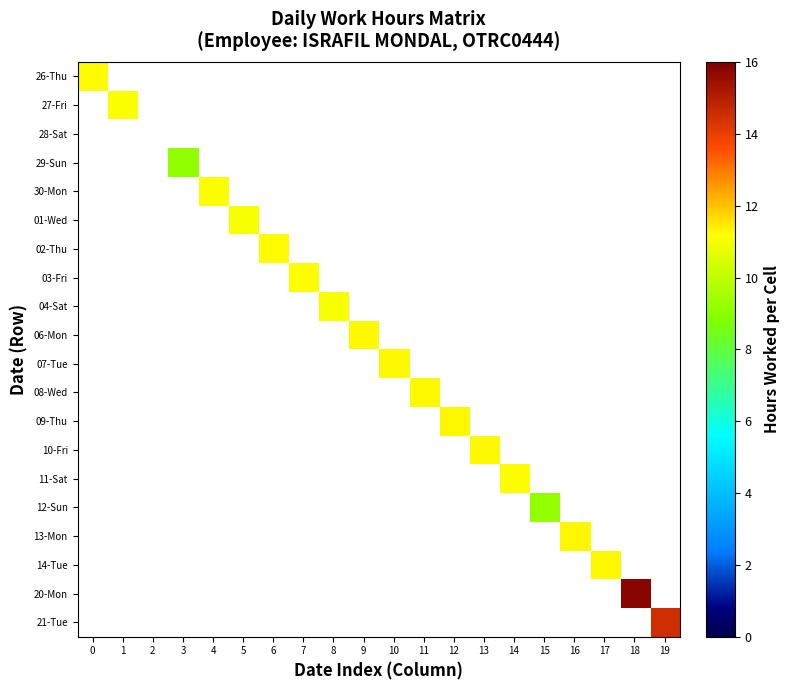

Reading right to left, transcribe all the data shown in this chart.

26-Thu: 19=0.0	18=0.0	17=0.0	16=0.0	15=0.0	14=0.0	13=0.0	12=0.0	11=0.0	10=0.0	9=0.0	8=0.0	7=0.0	6=0.0	5=0.0	4=0.0	3=0.0	2=0.0	1=0.0	0=11.2
27-Fri: 19=0.0	18=0.0	17=0.0	16=0.0	15=0.0	14=0.0	13=0.0	12=0.0	11=0.0	10=0.0	9=0.0	8=0.0	7=0.0	6=0.0	5=0.0	4=0.0	3=0.0	2=0.0	1=11.1	0=0.0
28-Sat: 19=0.0	18=0.0	17=0.0	16=0.0	15=0.0	14=0.0	13=0.0	12=0.0	11=0.0	10=0.0	9=0.0	8=0.0	7=0.0	6=0.0	5=0.0	4=0.0	3=0.0	2=0.0	1=0.0	0=0.0
29-Sun: 19=0.0	18=0.0	17=0.0	16=0.0	15=0.0	14=0.0	13=0.0	12=0.0	11=0.0	10=0.0	9=0.0	8=0.0	7=0.0	6=0.0	5=0.0	4=0.0	3=9.1	2=0.0	1=0.0	0=0.0
30-Mon: 19=0.0	18=0.0	17=0.0	16=0.0	15=0.0	14=0.0	13=0.0	12=0.0	11=0.0	10=0.0	9=0.0	8=0.0	7=0.0	6=0.0	5=0.0	4=11.1	3=0.0	2=0.0	1=0.0	0=0.0
01-Wed: 19=0.0	18=0.0	17=0.0	16=0.0	15=0.0	14=0.0	13=0.0	12=0.0	11=0.0	10=0.0	9=0.0	8=0.0	7=0.0	6=0.0	5=11.1	4=0.0	3=0.0	2=0.0	1=0.0	0=0.0
02-Thu: 19=0.0	18=0.0	17=0.0	16=0.0	15=0.0	14=0.0	13=0.0	12=0.0	11=0.0	10=0.0	9=0.0	8=0.0	7=0.0	6=11.2	5=0.0	4=0.0	3=0.0	2=0.0	1=0.0	0=0.0
03-Fri: 19=0.0	18=0.0	17=0.0	16=0.0	15=0.0	14=0.0	13=0.0	12=0.0	11=0.0	10=0.0	9=0.0	8=0.0	7=11.2	6=0.0	5=0.0	4=0.0	3=0.0	2=0.0	1=0.0	0=0.0
04-Sat: 19=0.0	18=0.0	17=0.0	16=0.0	15=0.0	14=0.0	13=0.0	12=0.0	11=0.0	10=0.0	9=0.0	8=11.1	7=0.0	6=0.0	5=0.0	4=0.0	3=0.0	2=0.0	1=0.0	0=0.0
06-Mon: 19=0.0	18=0.0	17=0.0	16=0.0	15=0.0	14=0.0	13=0.0	12=0.0	11=0.0	10=0.0	9=11.3	8=0.0	7=0.0	6=0.0	5=0.0	4=0.0	3=0.0	2=0.0	1=0.0	0=0.0
07-Tue: 19=0.0	18=0.0	17=0.0	16=0.0	15=0.0	14=0.0	13=0.0	12=0.0	11=0.0	10=11.3	9=0.0	8=0.0	7=0.0	6=0.0	5=0.0	4=0.0	3=0.0	2=0.0	1=0.0	0=0.0
08-Wed: 19=0.0	18=0.0	17=0.0	16=0.0	15=0.0	14=0.0	13=0.0	12=0.0	11=11.3	10=0.0	9=0.0	8=0.0	7=0.0	6=0.0	5=0.0	4=0.0	3=0.0	2=0.0	1=0.0	0=0.0
09-Thu: 19=0.0	18=0.0	17=0.0	16=0.0	15=0.0	14=0.0	13=0.0	12=11.3	11=0.0	10=0.0	9=0.0	8=0.0	7=0.0	6=0.0	5=0.0	4=0.0	3=0.0	2=0.0	1=0.0	0=0.0
10-Fri: 19=0.0	18=0.0	17=0.0	16=0.0	15=0.0	14=0.0	13=11.2	12=0.0	11=0.0	10=0.0	9=0.0	8=0.0	7=0.0	6=0.0	5=0.0	4=0.0	3=0.0	2=0.0	1=0.0	0=0.0
11-Sat: 19=0.0	18=0.0	17=0.0	16=0.0	15=0.0	14=11.2	13=0.0	12=0.0	11=0.0	10=0.0	9=0.0	8=0.0	7=0.0	6=0.0	5=0.0	4=0.0	3=0.0	2=0.0	1=0.0	0=0.0
12-Sun: 19=0.0	18=0.0	17=0.0	16=0.0	15=9.2	14=0.0	13=0.0	12=0.0	11=0.0	10=0.0	9=0.0	8=0.0	7=0.0	6=0.0	5=0.0	4=0.0	3=0.0	2=0.0	1=0.0	0=0.0
13-Mon: 19=0.0	18=0.0	17=0.0	16=11.3	15=0.0	14=0.0	13=0.0	12=0.0	11=0.0	10=0.0	9=0.0	8=0.0	7=0.0	6=0.0	5=0.0	4=0.0	3=0.0	2=0.0	1=0.0	0=0.0
14-Tue: 19=0.0	18=0.0	17=11.3	16=0.0	15=0.0	14=0.0	13=0.0	12=0.0	11=0.0	10=0.0	9=0.0	8=0.0	7=0.0	6=0.0	5=0.0	4=0.0	3=0.0	2=0.0	1=0.0	0=0.0
20-Mon: 19=0.0	18=15.8	17=0.0	16=0.0	15=0.0	14=0.0	13=0.0	12=0.0	11=0.0	10=0.0	9=0.0	8=0.0	7=0.0	6=0.0	5=0.0	4=0.0	3=0.0	2=0.0	1=0.0	0=0.0
21-Tue: 19=14.5	18=0.0	17=0.0	16=0.0	15=0.0	14=0.0	13=0.0	12=0.0	11=0.0	10=0.0	9=0.0	8=0.0	7=0.0	6=0.0	5=0.0	4=0.0	3=0.0	2=0.0	1=0.0	0=0.0